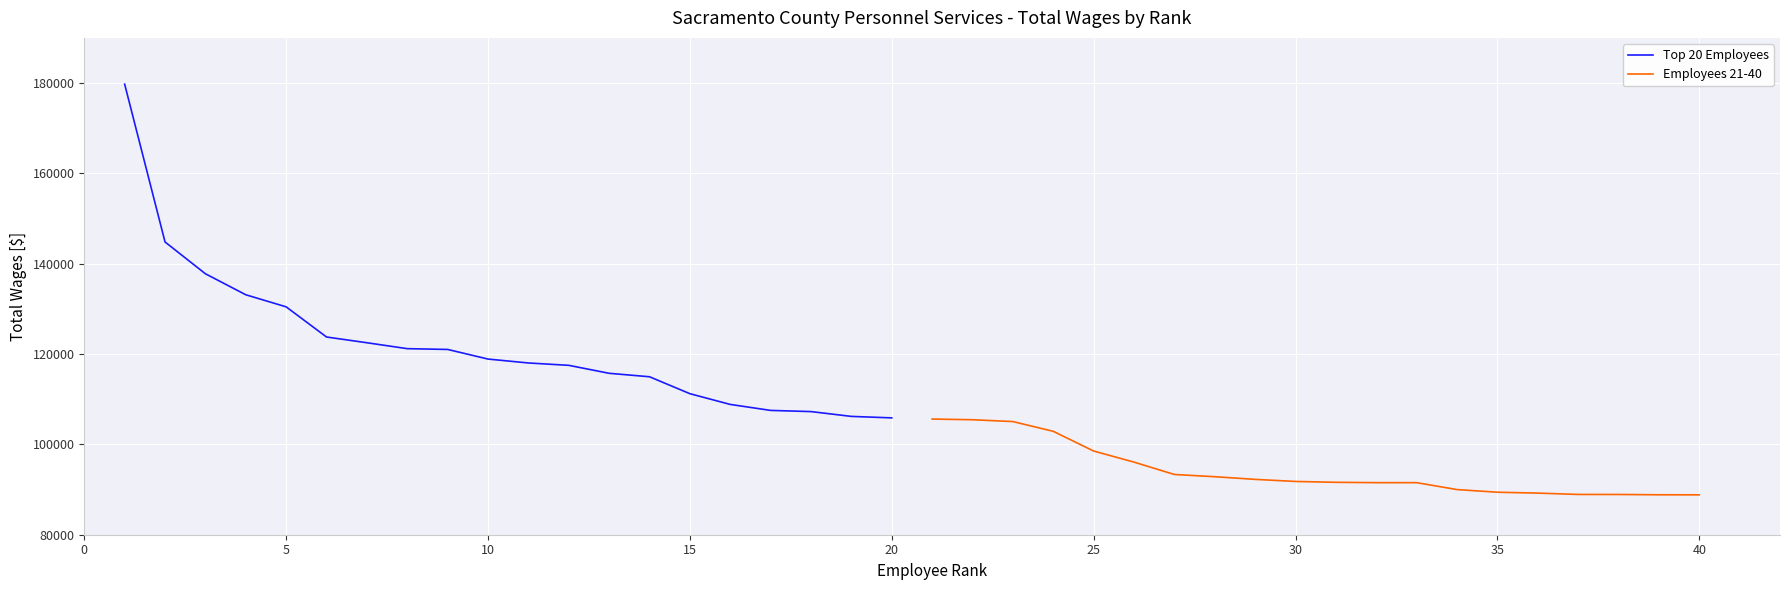

Rank the series by their average value, from highest to lowest.

Top 20 Employees, Employees 21-40